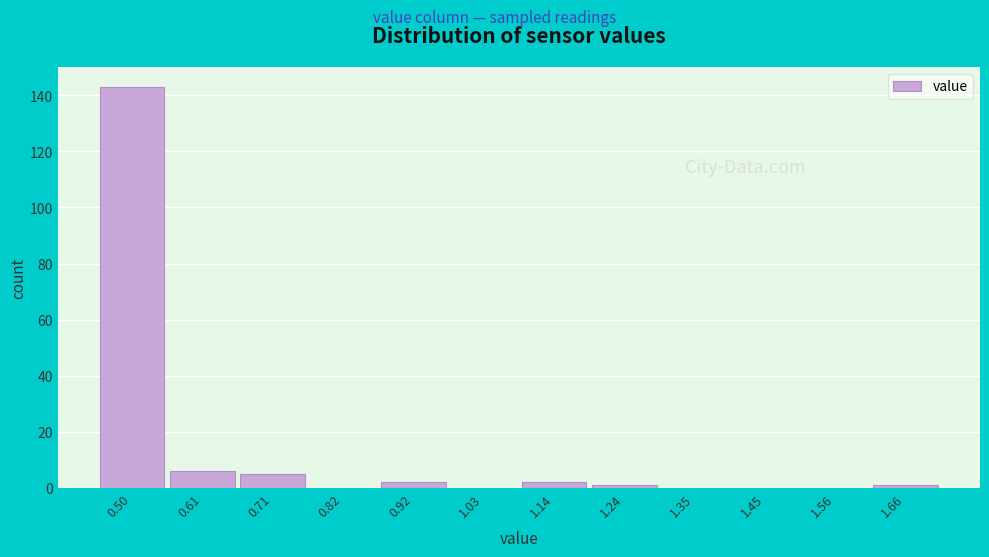

Reading right to left, what are all the values shown in this chart?

1.66=1	1.56=0	1.45=0	1.35=0	1.24=1	1.14=2	1.03=0	0.92=2	0.82=0	0.71=5	0.61=6	0.50=143